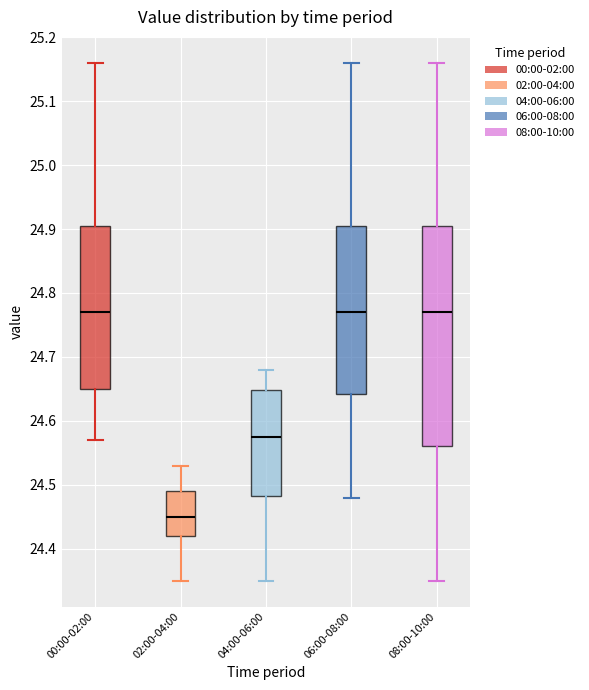

Comparing the boxes themselves (not the whiskers), which one is the tallest?

08:00-10:00